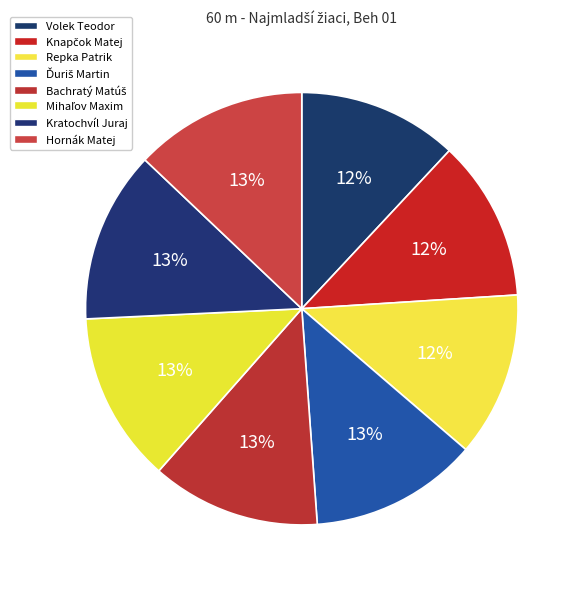

Do Volek Teodor and Hornák Matej together represent more than half of the pie?

No